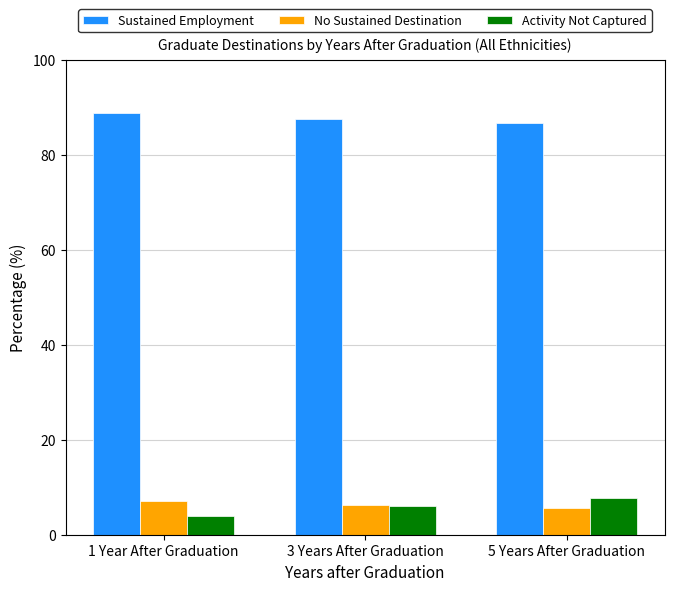

Reading left to right, extract all data points from this chart.

Sustained Employment: 88.8	87.7	86.7
No Sustained Destination: 7.2	6.2	5.6
Activity Not Captured: 4.0	6.1	7.7